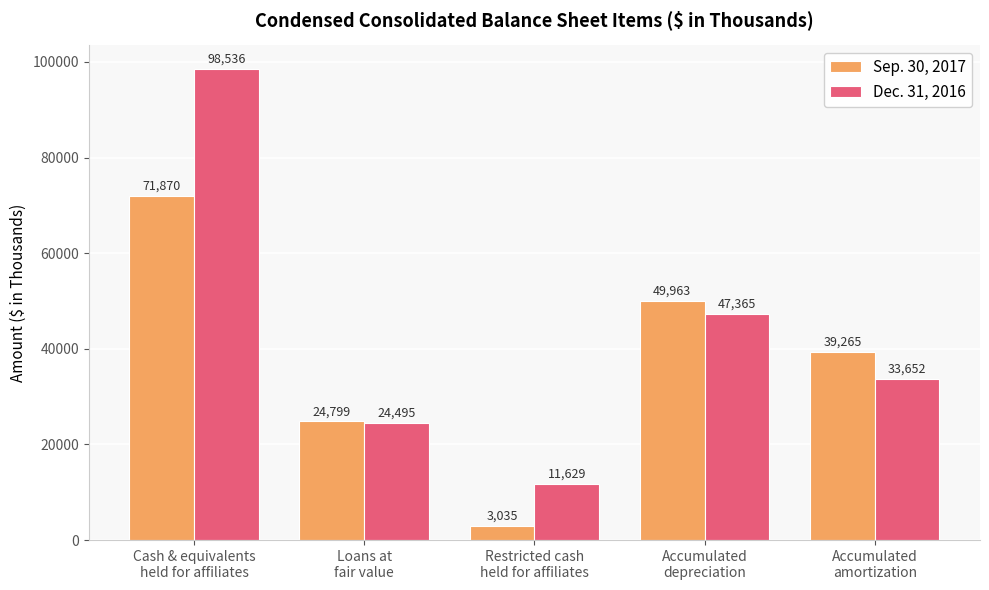

The value of Dec. 31, 2016 at Loans at
fair value is 34011. True or false?

False